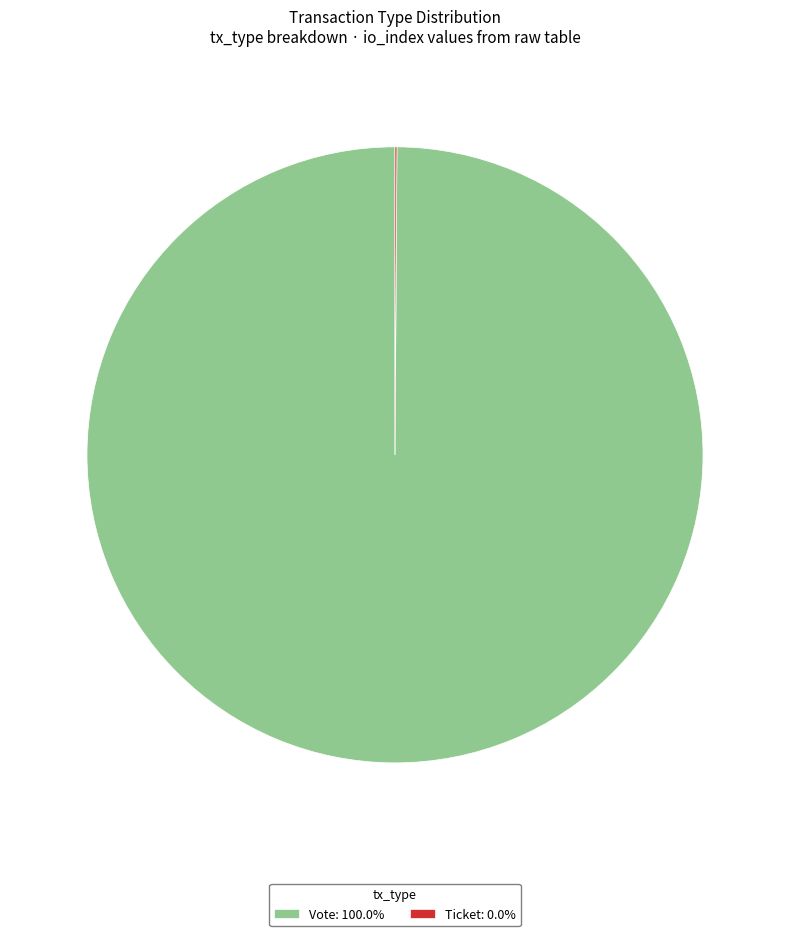

Is there a majority slice in this chart?

Yes